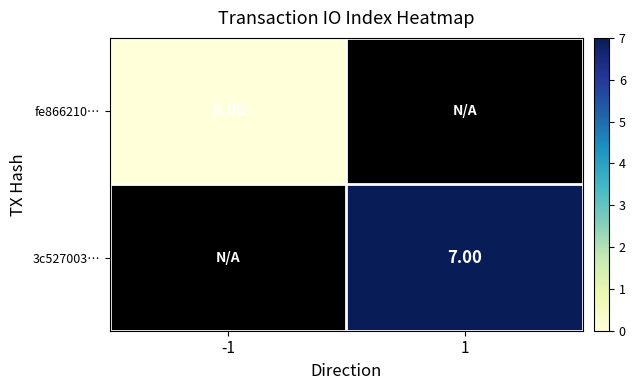

What is the greatest value displayed?

7.0